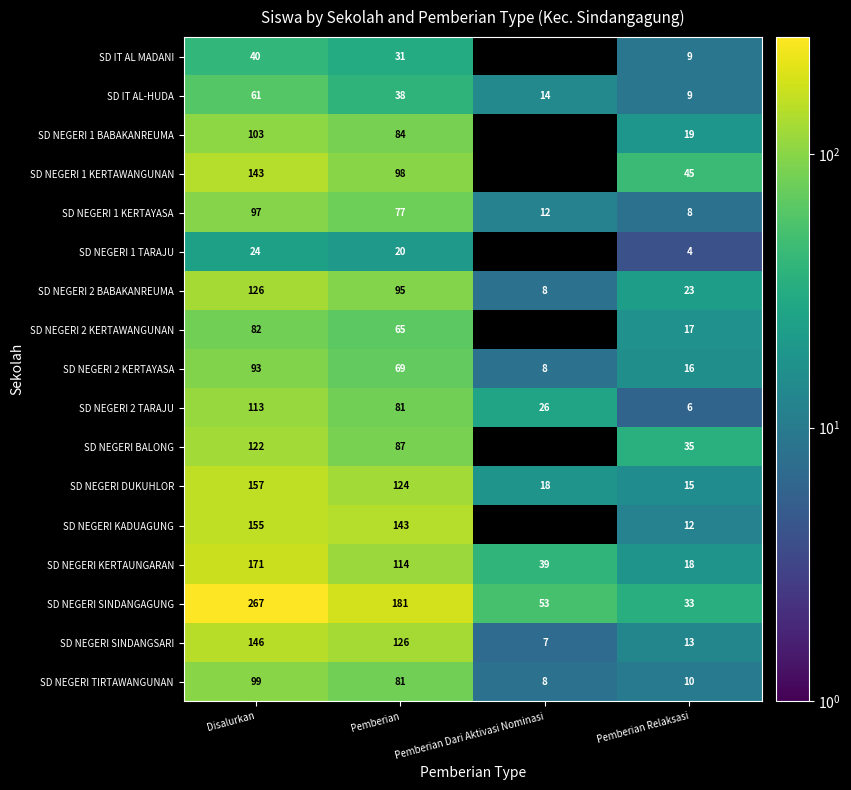

What is the difference between the maximum and second lowest values in the SD NEGERI 2 KERTAYASA series?

77